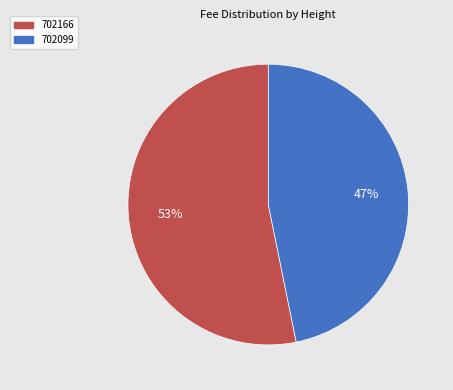

Which category has the biggest portion of the pie?

702166